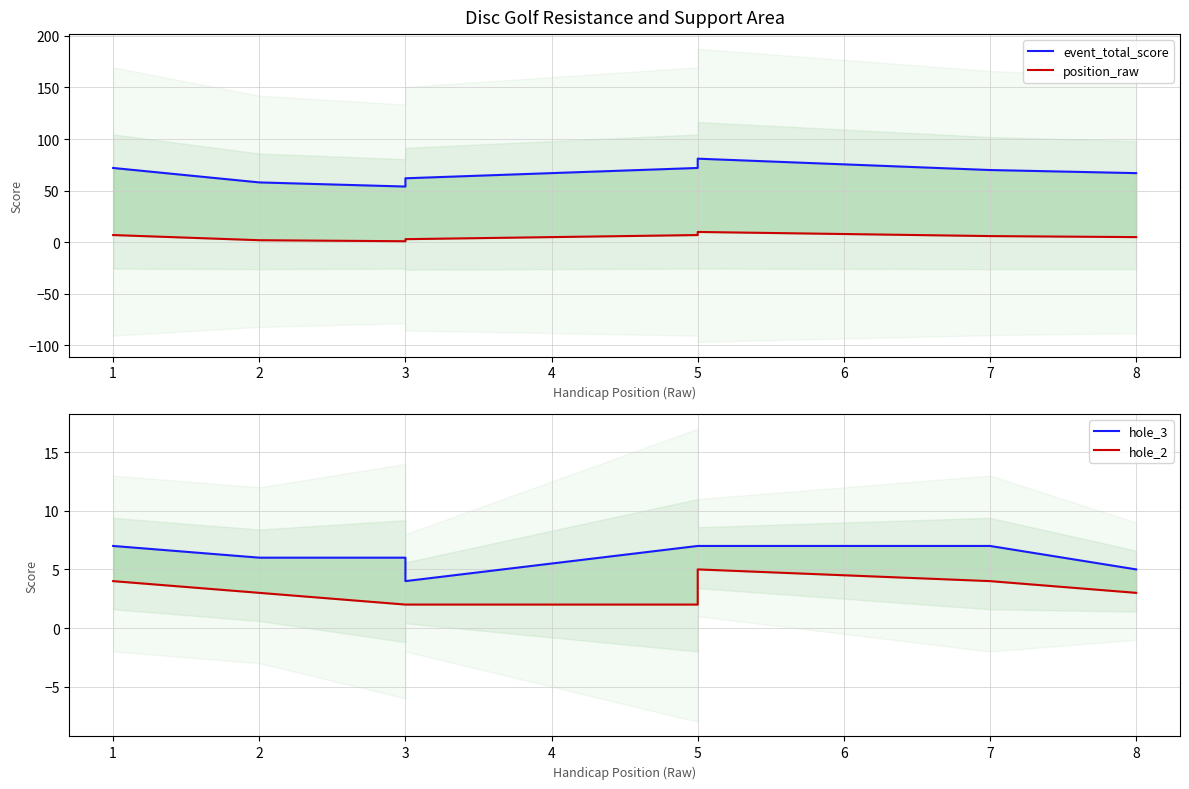

What is the minimum value for event_total_score?

54